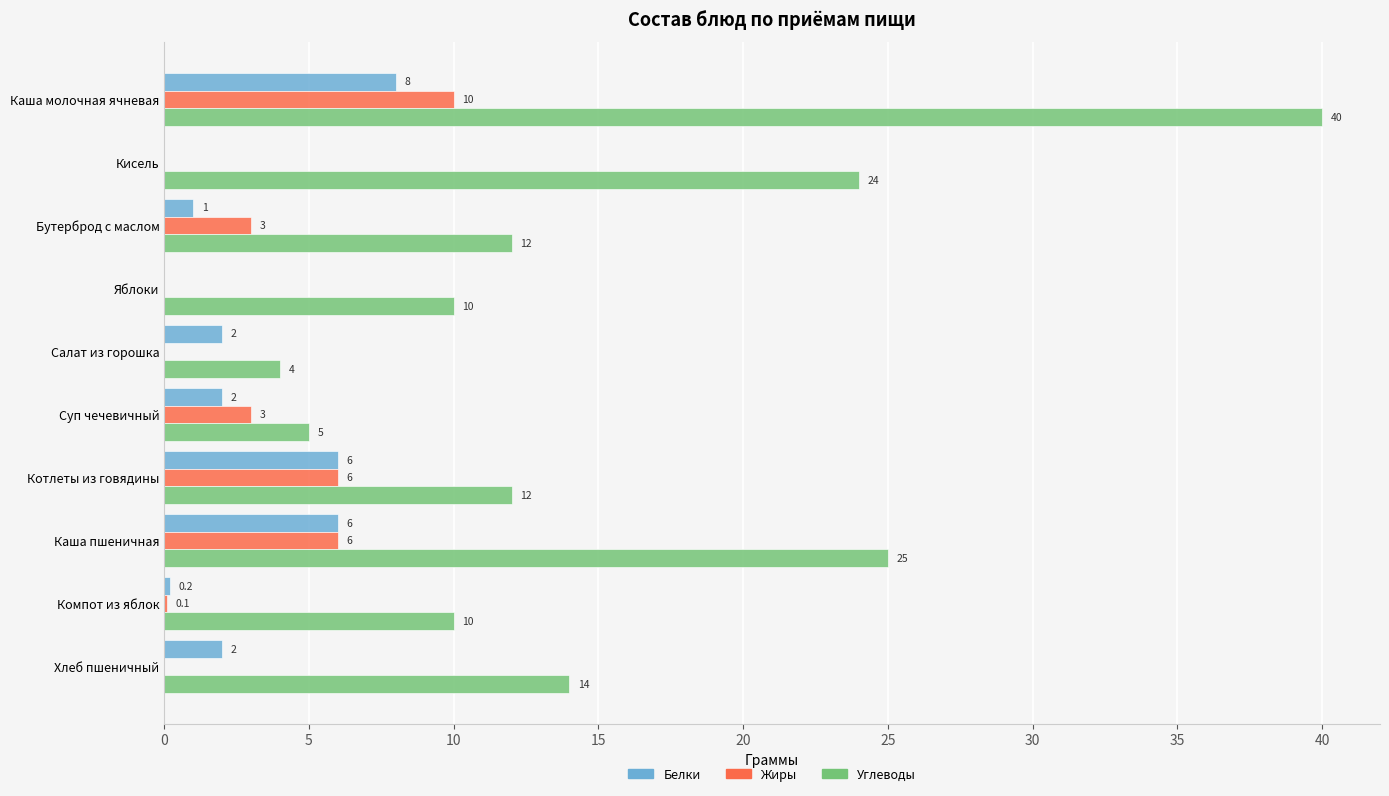

What is the total value across all series at Котлеты из говядины?

24.0